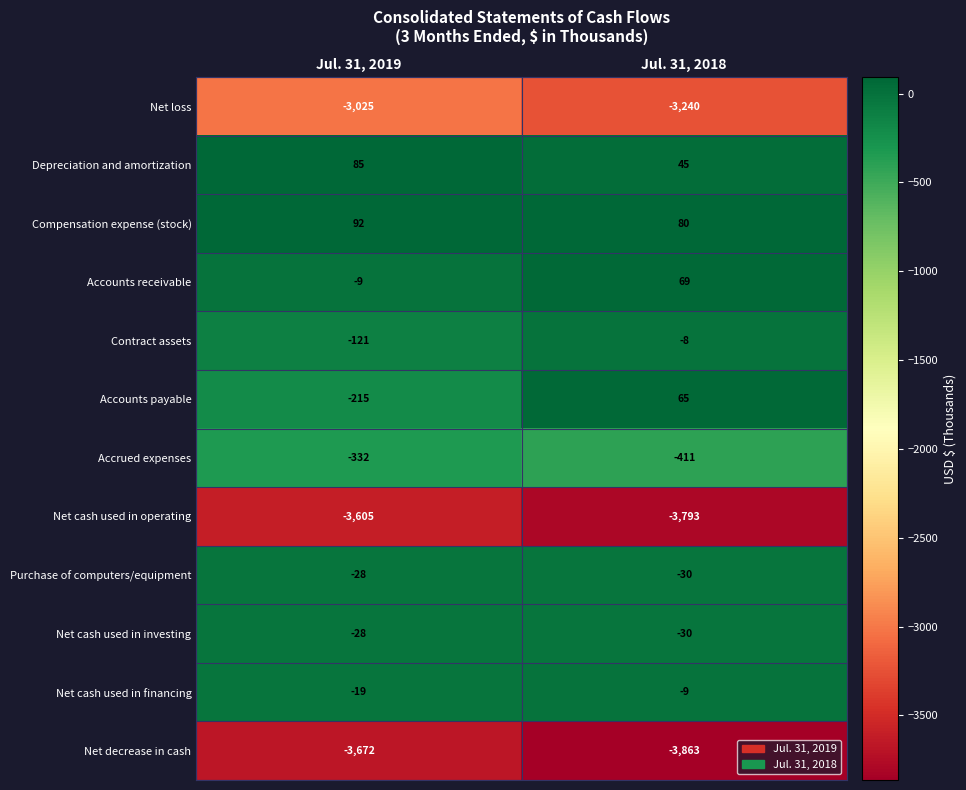

At which category does the chart reach its peak across all series?

Jul. 31, 2019